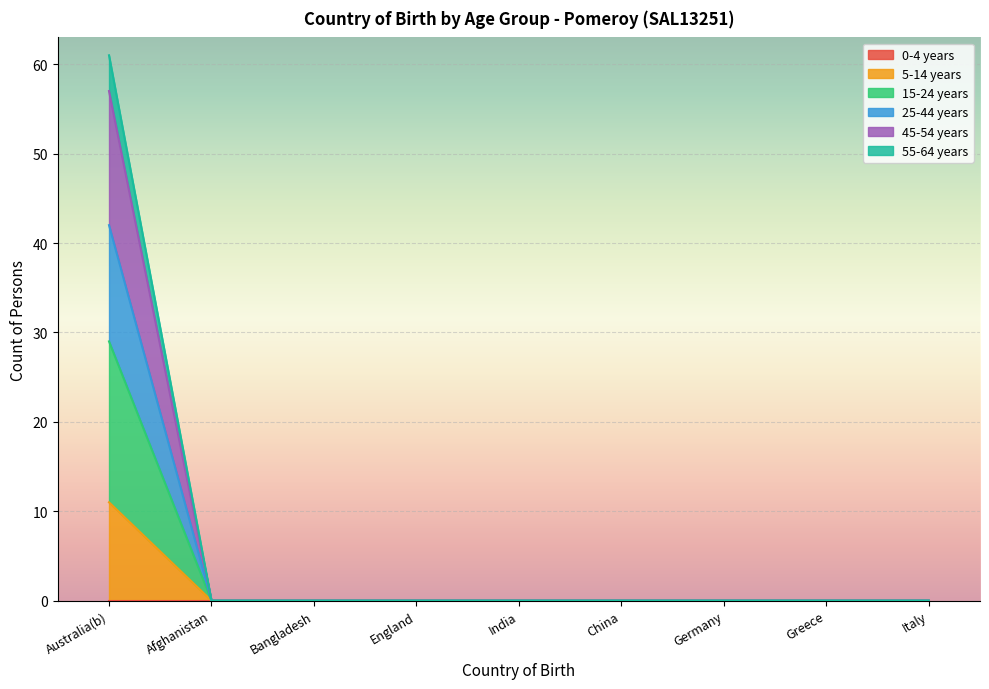

How many data points in 45-54 years are above 0?

1